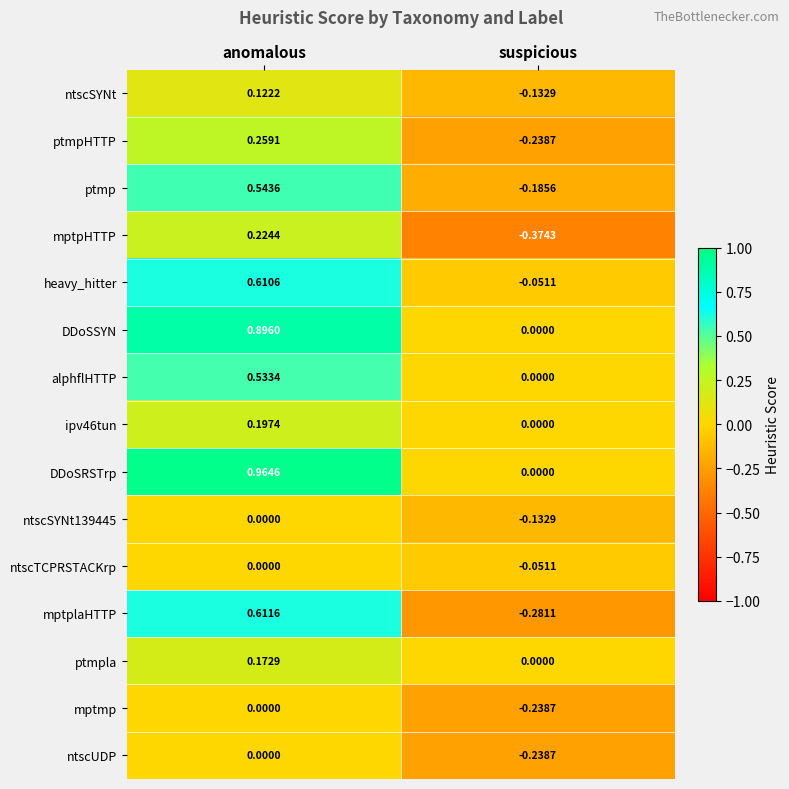

At which category does the chart reach its minimum across all series?

suspicious